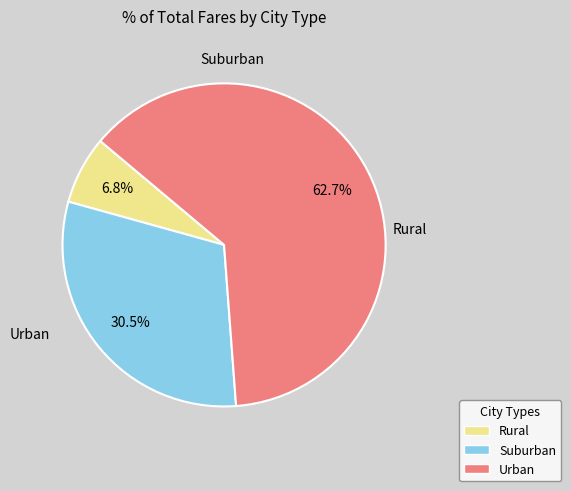

Is there a majority slice in this chart?

Yes